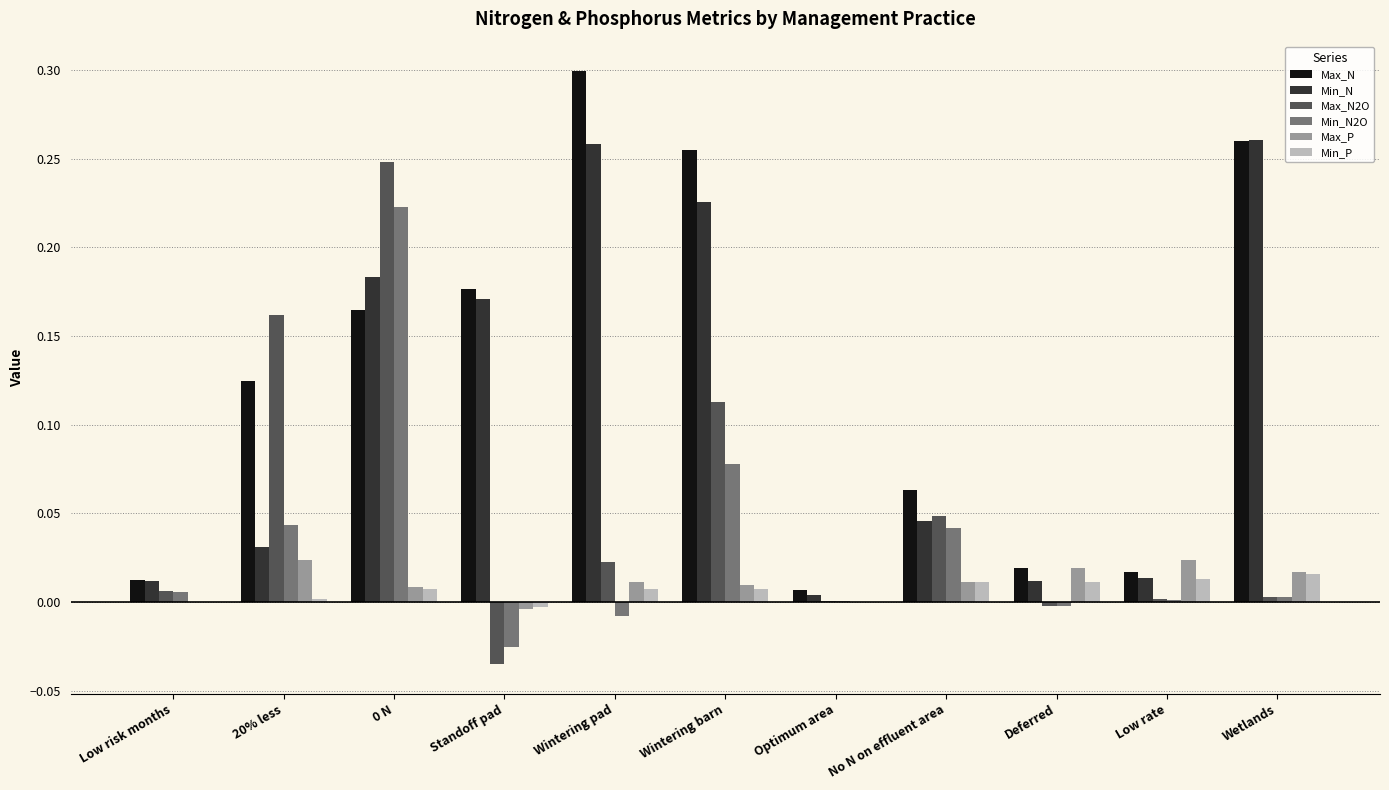

Which label corresponds to the largest value in the chart?

Wintering pad